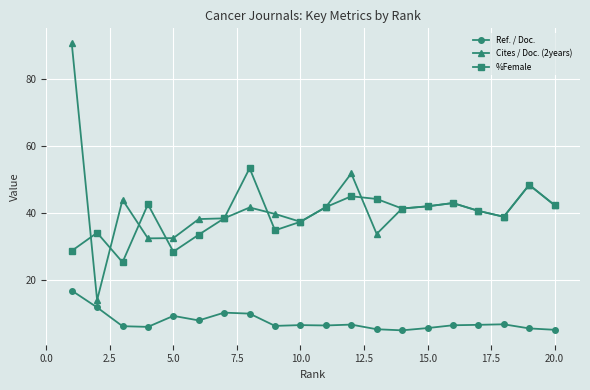

True or false: %Female has more than 0 interior local peaks.

True